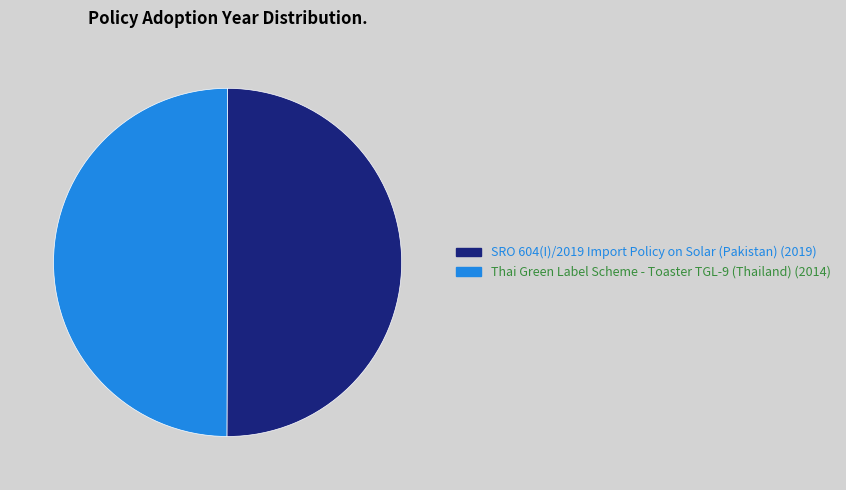

Is it true that Thai Green Label Scheme - Toaster TGL-9 (Thailand) (2014) is 56% of the pie?

False